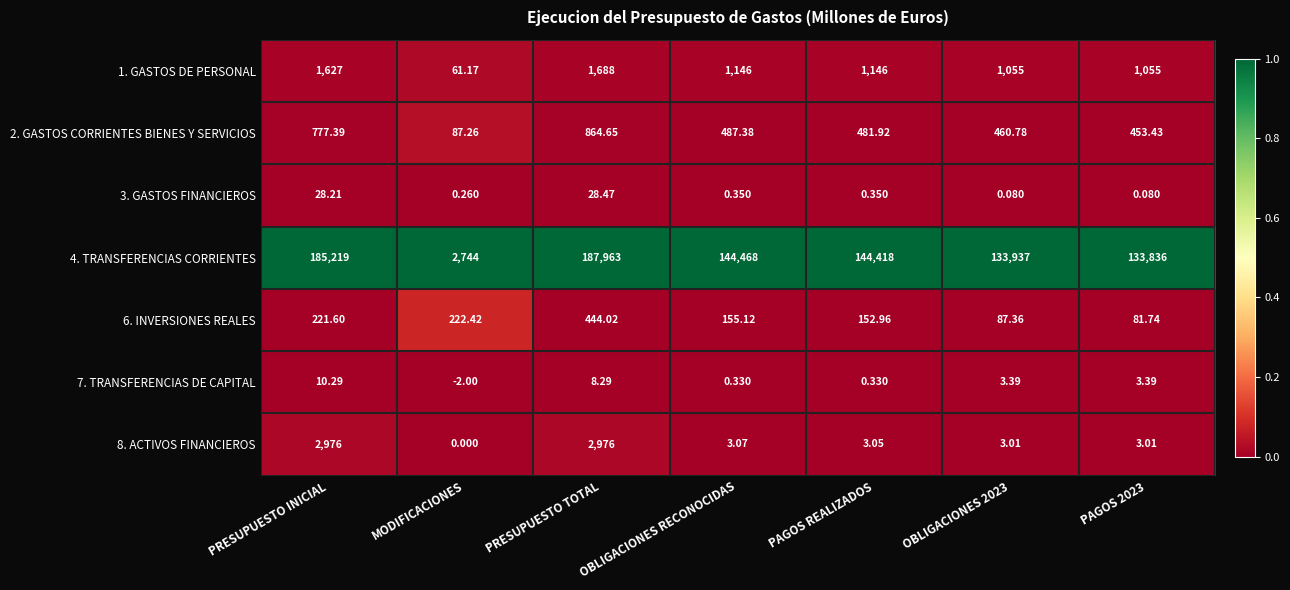

Is the value of 8. ACTIVOS FINANCIEROS at PRESUPUESTO TOTAL greater than the value of 6. INVERSIONES REALES at MODIFICACIONES?

Yes